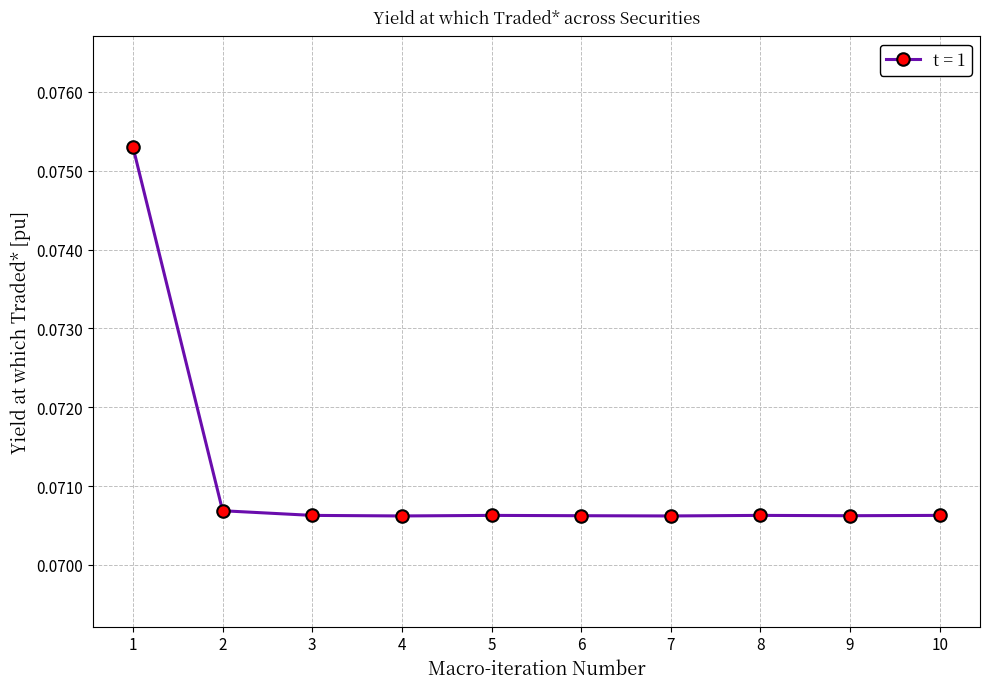

How many values are between 0 and 1?

10